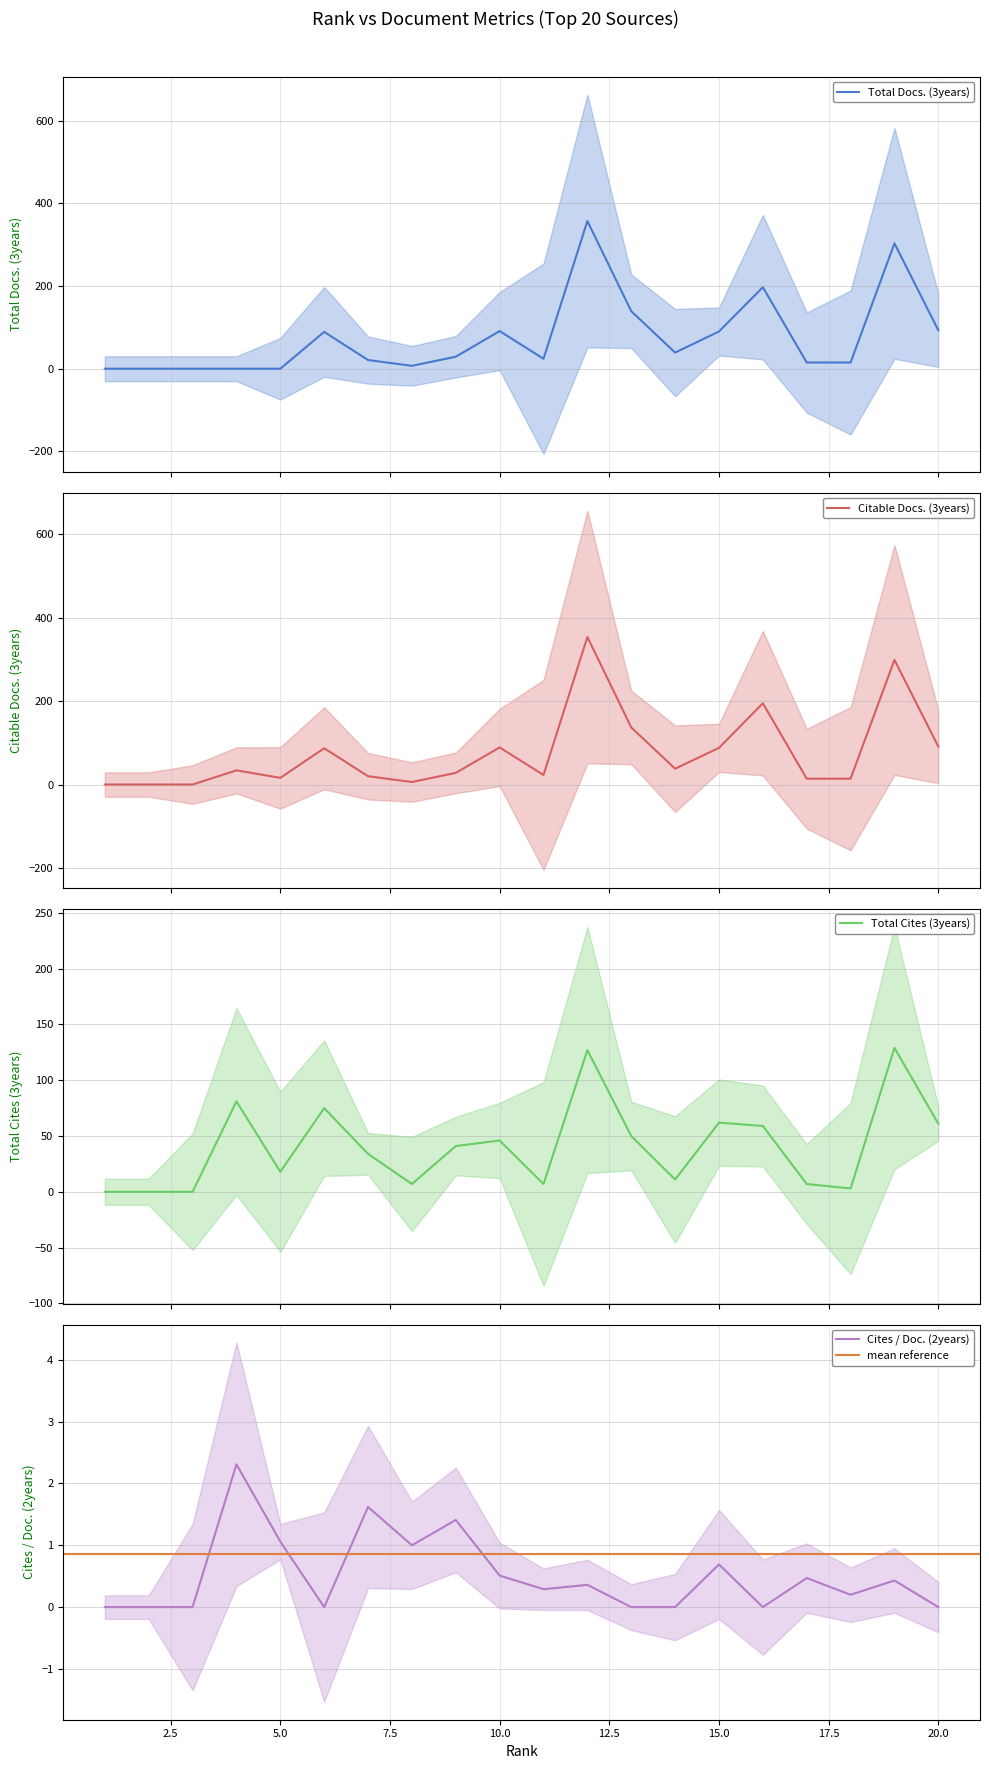

Reading left to right, list all the values displayed in this chart.

Total Docs. (3years): 0.0	0.0	0.0	0.0	0.0	89.0	21.0	7.0	29.0	91.0	24.0	357.0	139.0	39.0	90.0	197.0	15.0	15.0	303.0	93.0
Citable Docs. (3years): 0.0	0.0	0.0	34.0	16.0	87.0	20.0	6.0	28.0	89.0	23.0	354.0	137.0	38.0	88.0	195.0	14.0	14.0	299.0	91.0
Total Cites (3years): 0.0	0.0	0.0	81.0	18.0	75.0	34.0	7.0	41.0	46.0	7.0	127.0	50.0	11.0	62.0	59.0	7.0	3.0	129.0	61.0
Cites / Doc. (2years): 0.0	0.0	0.0	2.3	1.1	0.0	1.6	1.0	1.4	0.5	0.3	0.4	0.0	0.0	0.7	0.0	0.5	0.2	0.4	0.0